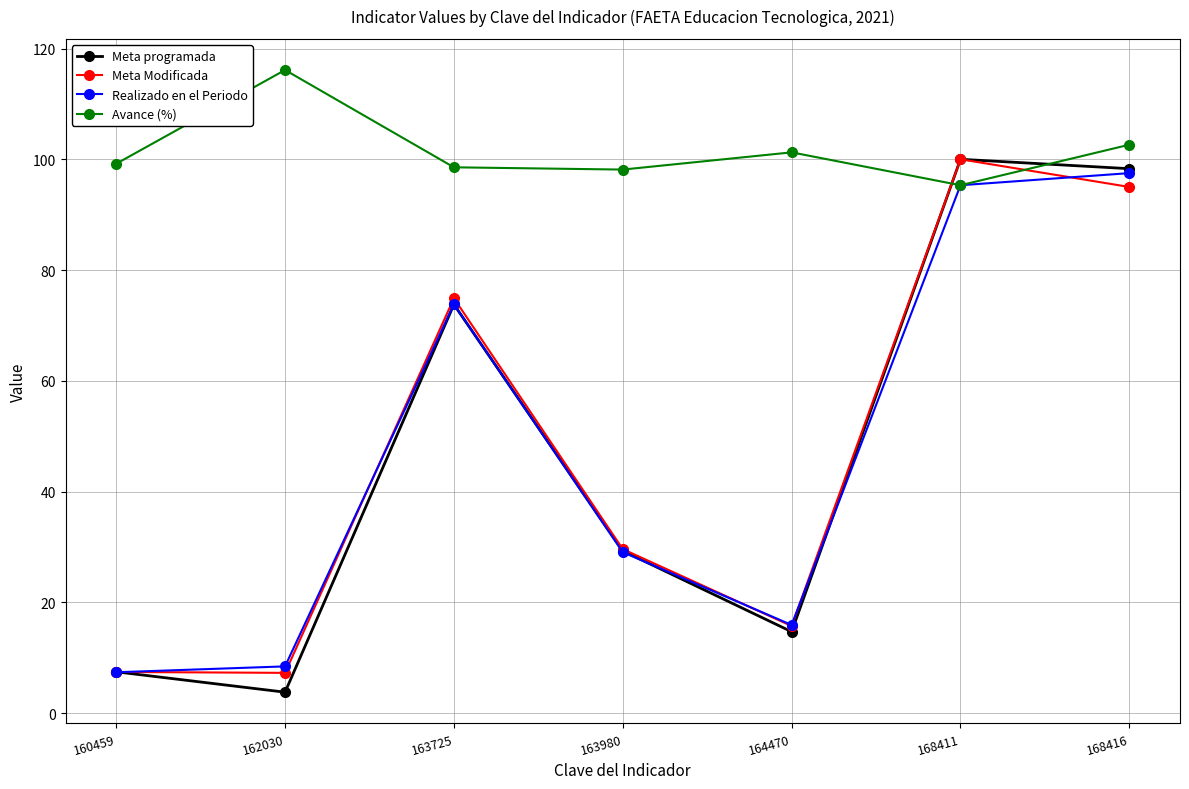

Count the number of data series in this chart.

4